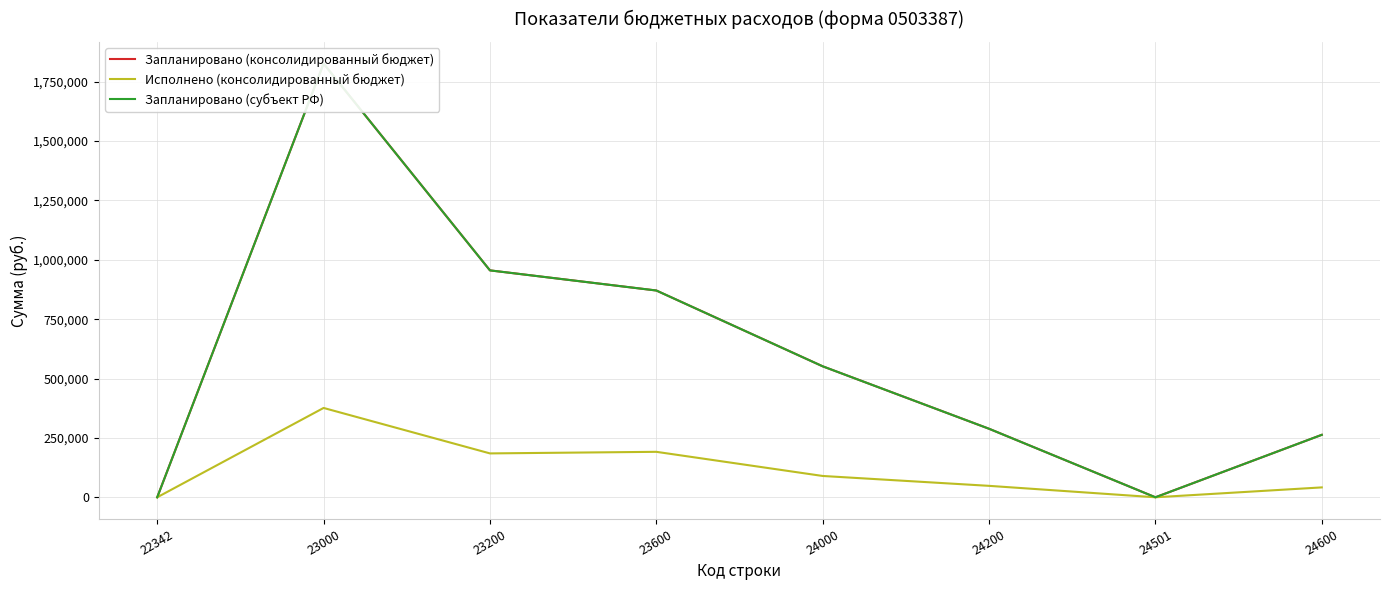

Reading left to right, list all the values displayed in this chart.

Запланировано (консолидированный бюджет): 22342=0.0	23000=1826347.0	23200=955535.0	23600=870812.0	24000=551552.0	24200=288566.0	24501=0.0	24600=262986.0
Исполнено (консолидированный бюджет): 22342=0.0	23000=376189.9	23200=184764.4	23600=191425.5	24000=89756.0	24200=48154.0	24501=0.0	24600=41602.0
Запланировано (субъект РФ): 22342=0.0	23000=1826347.0	23200=955535.0	23600=870812.0	24000=551552.0	24200=288566.0	24501=0.0	24600=262986.0